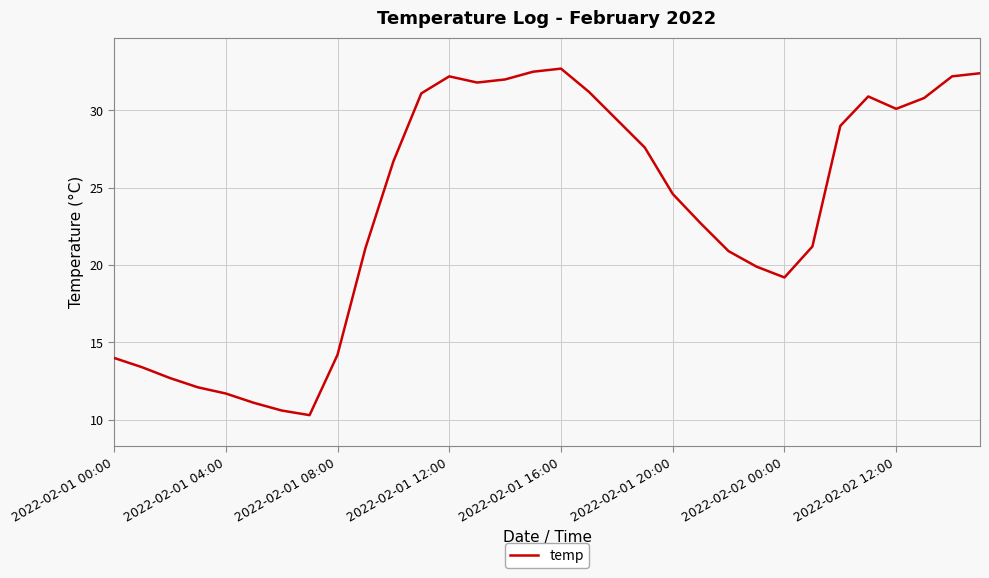

What is the minimum value shown in the chart?

10.3